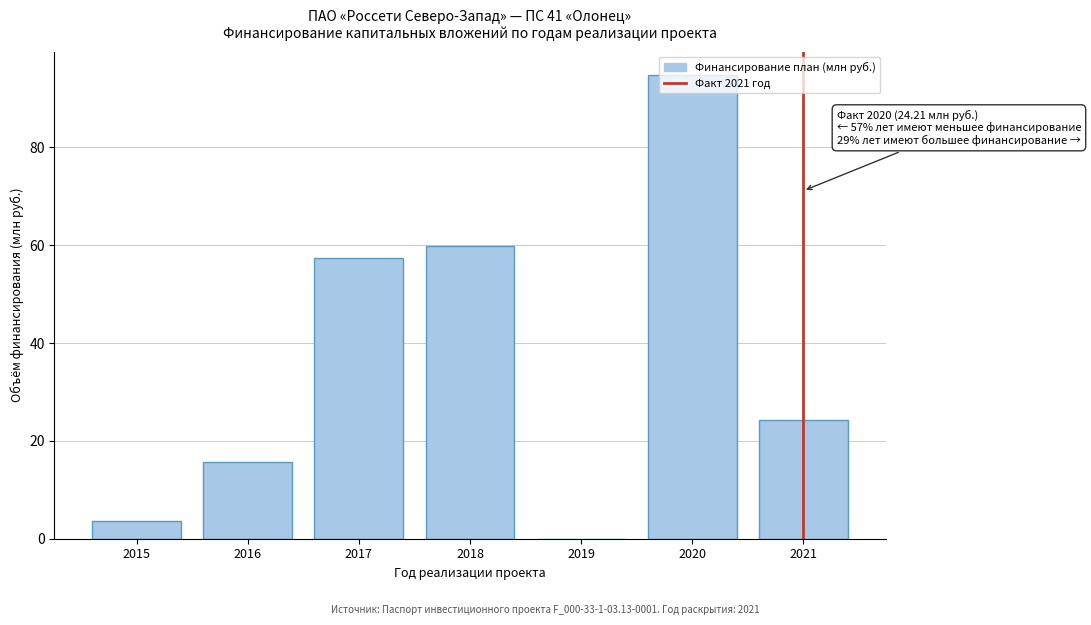

What is the maximum value shown in the chart?

94.8